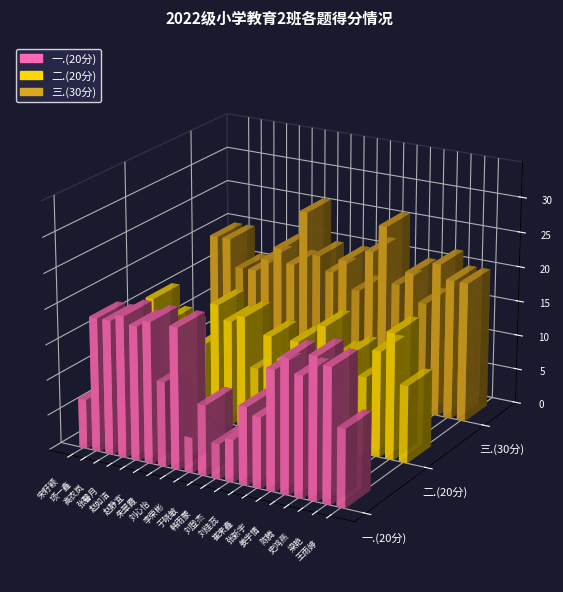

What is the difference between the second highest and minimum values in the 一.(20分) series?

15